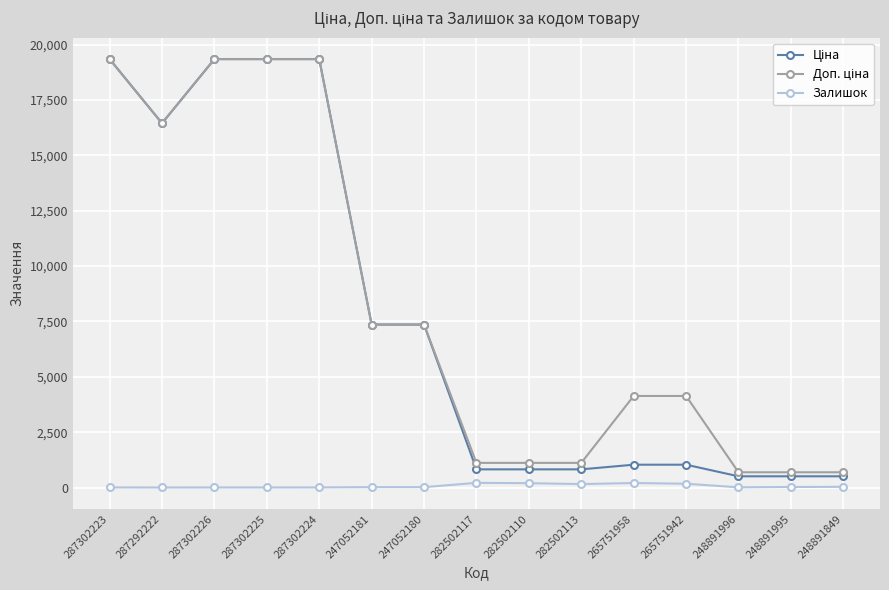

What is the maximum value shown in the chart?

19343.1